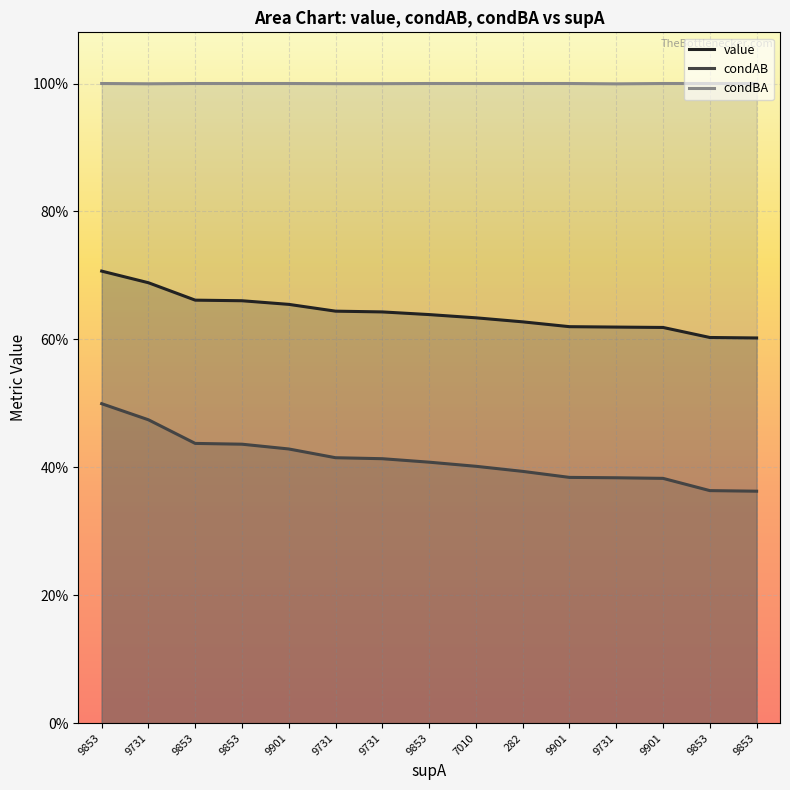

List the series in order of their overall mean, highest first.

condBA, value, condAB